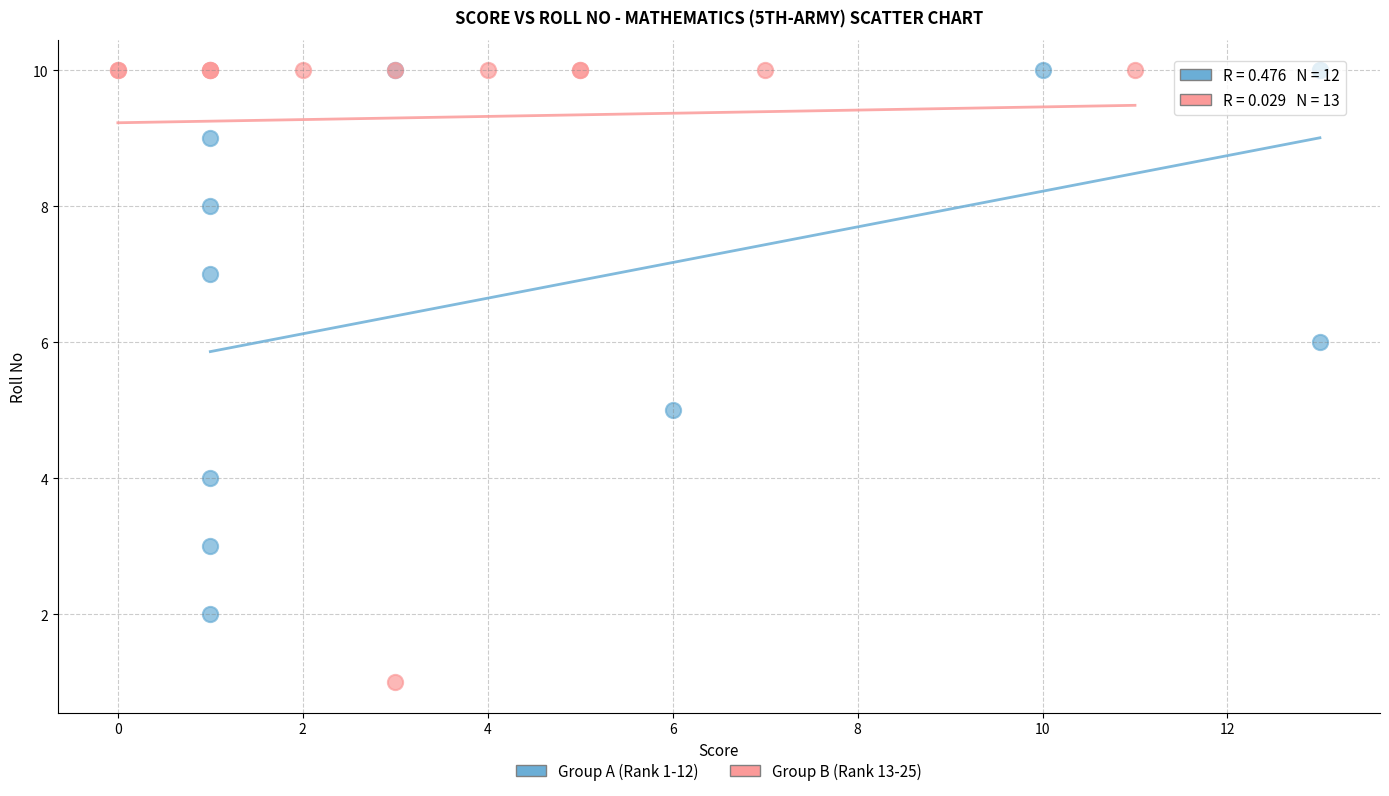

Which series reaches the minimum Y coordinate?

Group B (Rank 13-25)